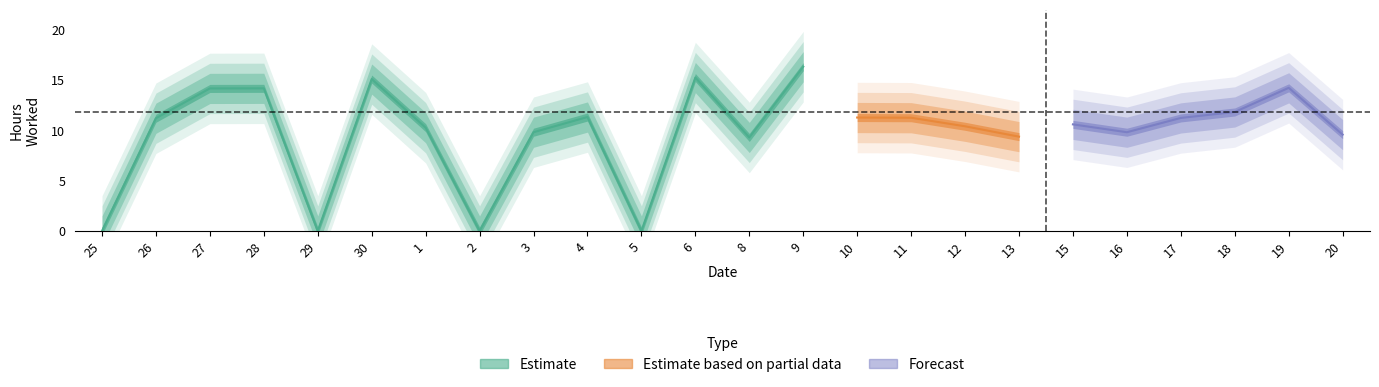

How many values are below 11?

12